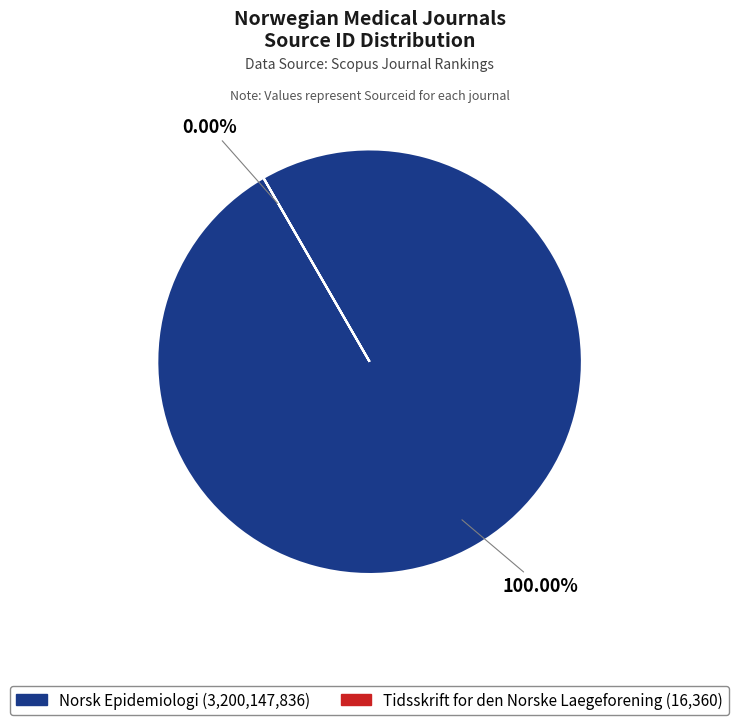

True or false: Norsk Epidemiologi accounts for 94% of the total.

False